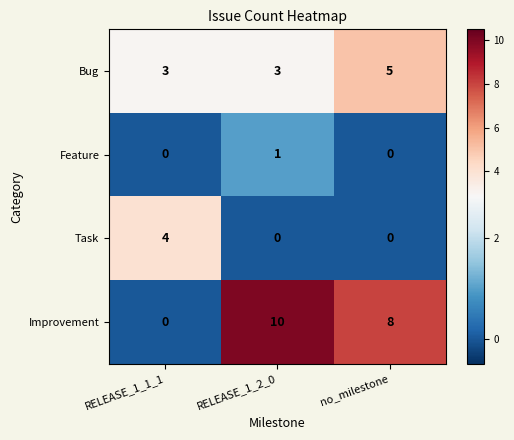

Is it true that Bug equals 5 at no_milestone?

True